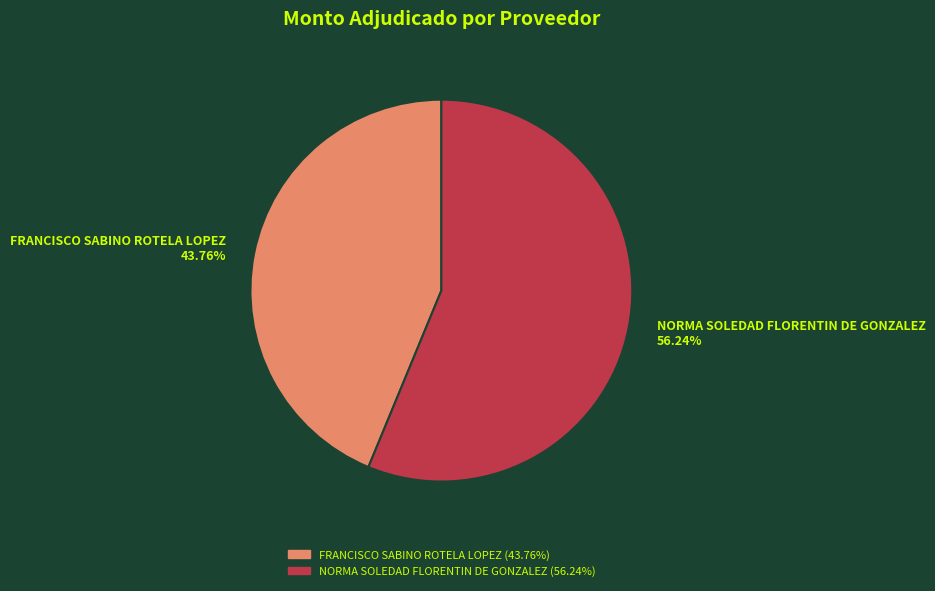

How many slices are in this pie chart?

2